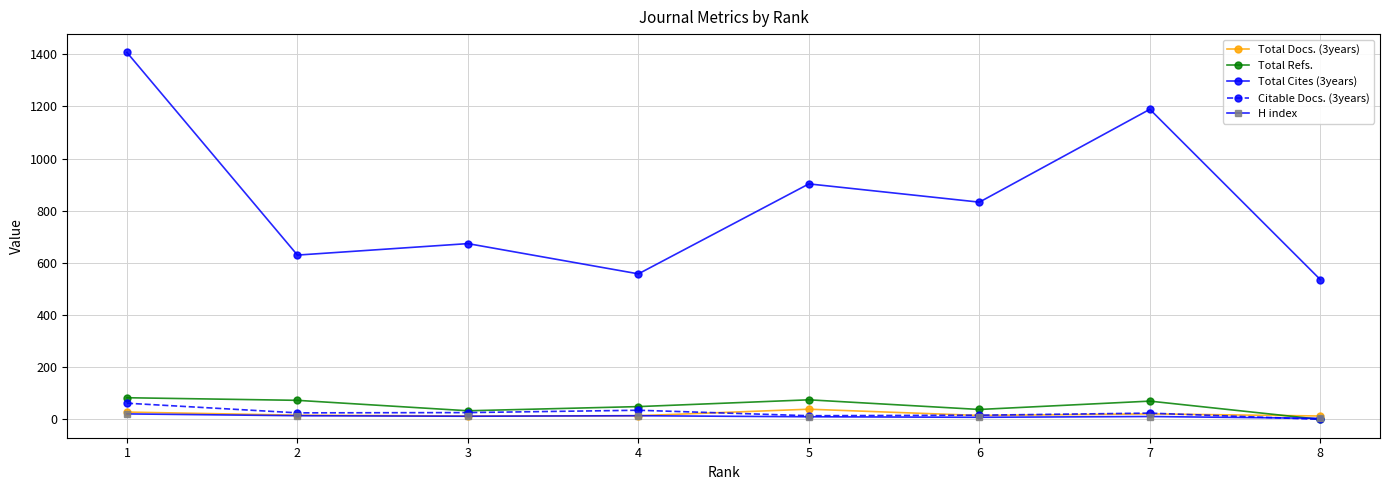

How many lines are shown in the chart?

5